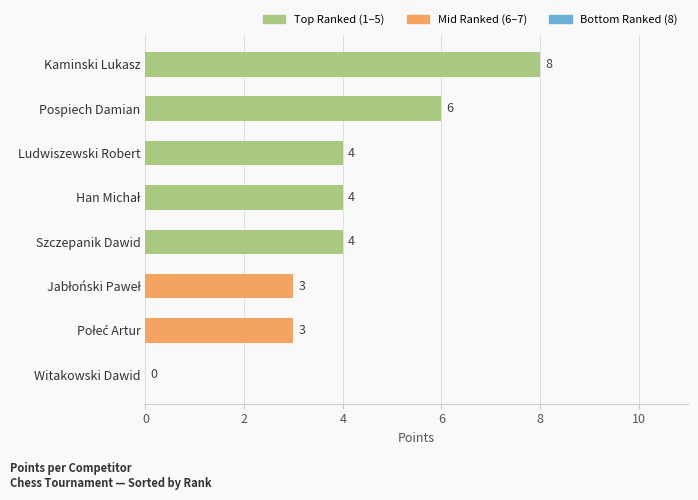

How many values are between 3 and 6?

6